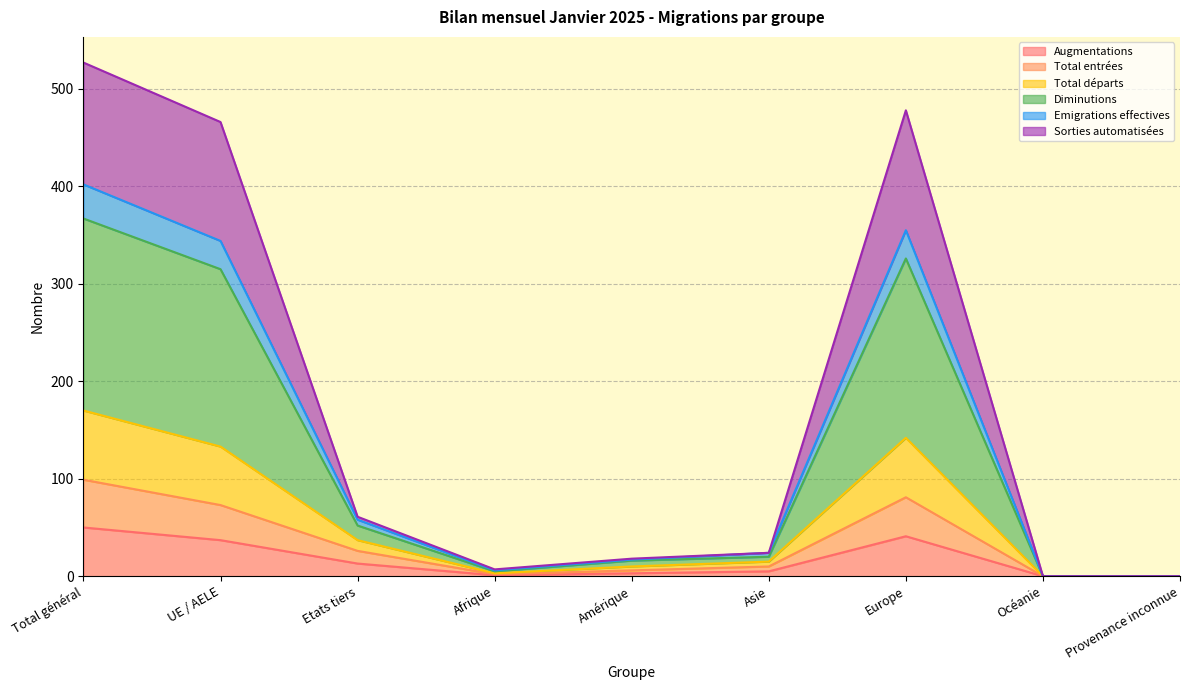

Which has a higher value, Asie or Total général?

Total général